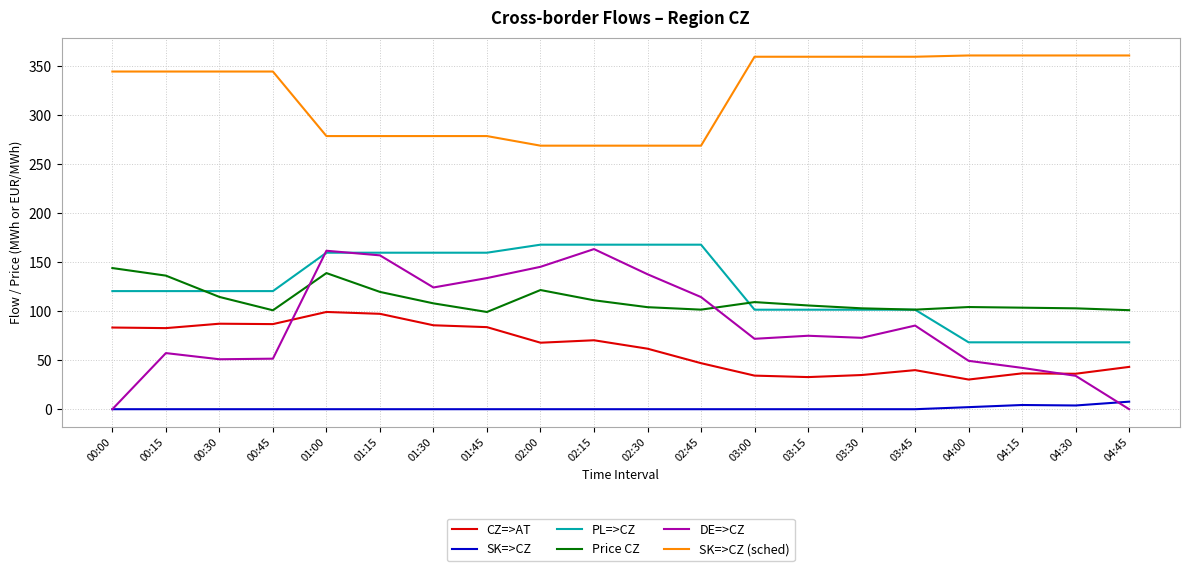

What is the difference between the highest and lowest values at 02:00?

269.1